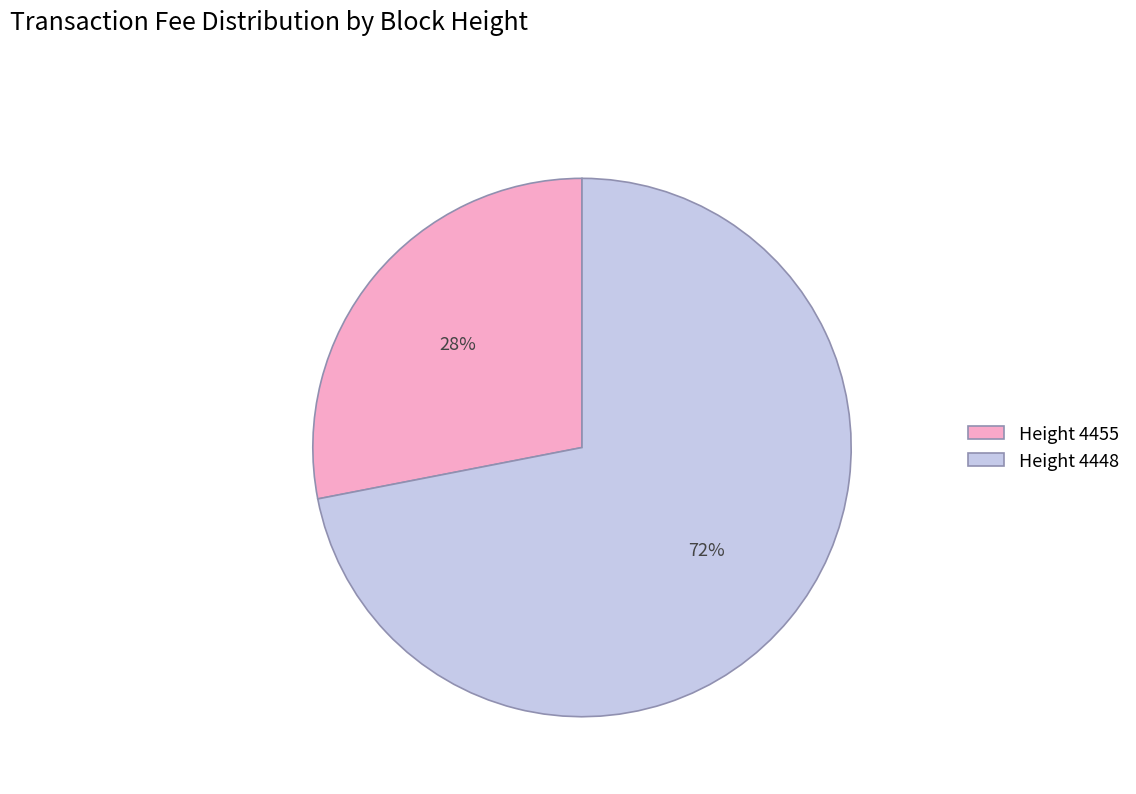

Is there any slice that represents more than half of the pie?

Yes